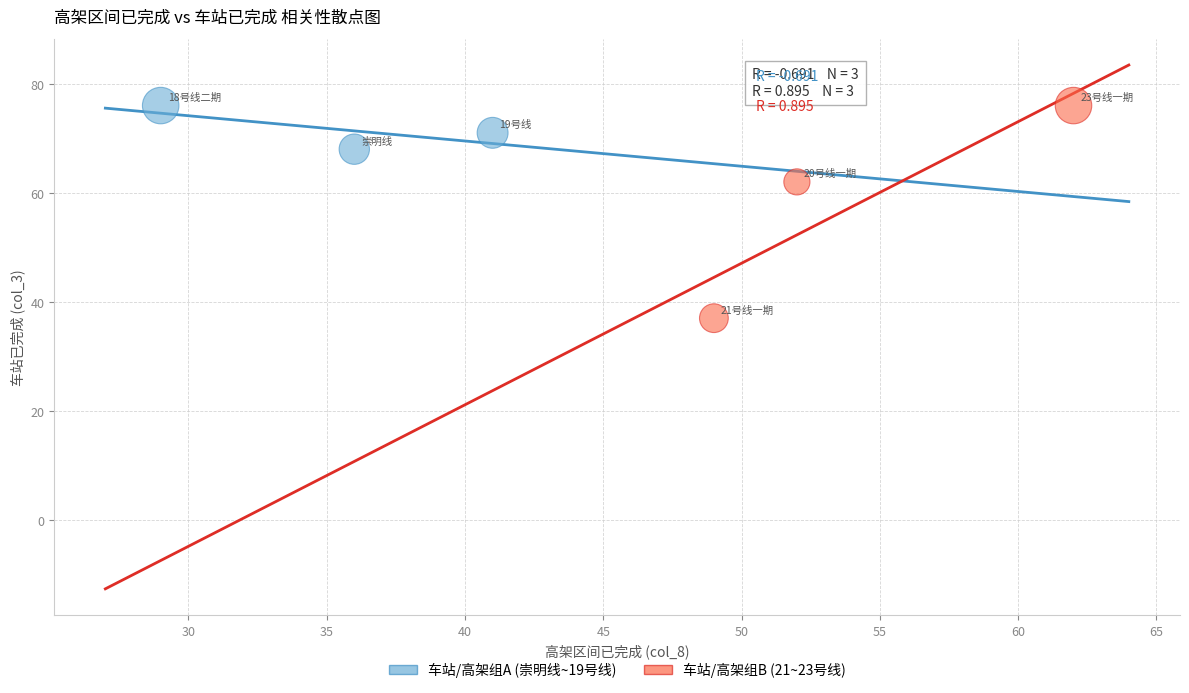

Which series has the widest spread of Y values?

车站/高架组B (21~23号线)